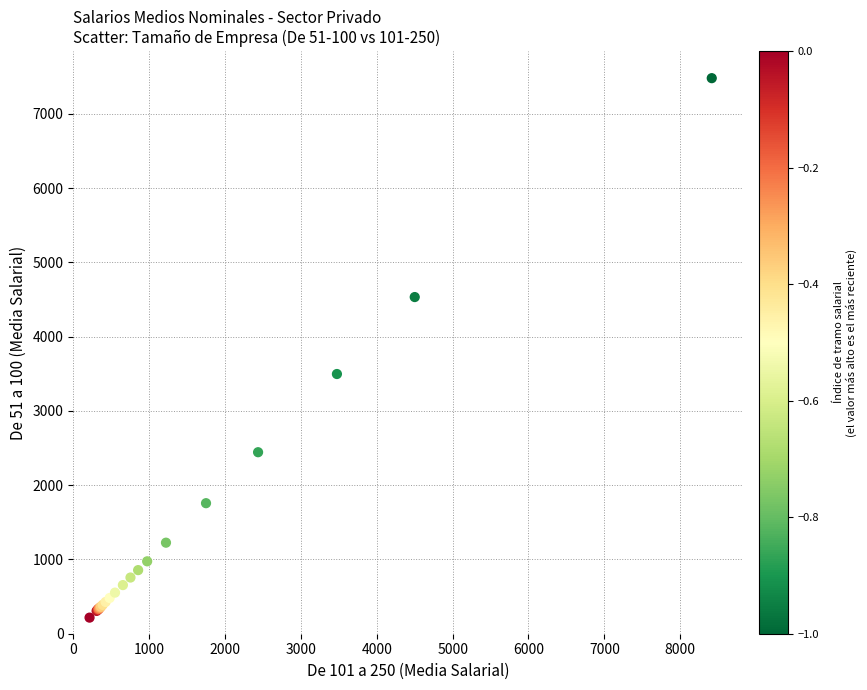

What Y value in the scatter plot is closest to 3848?

3496.8